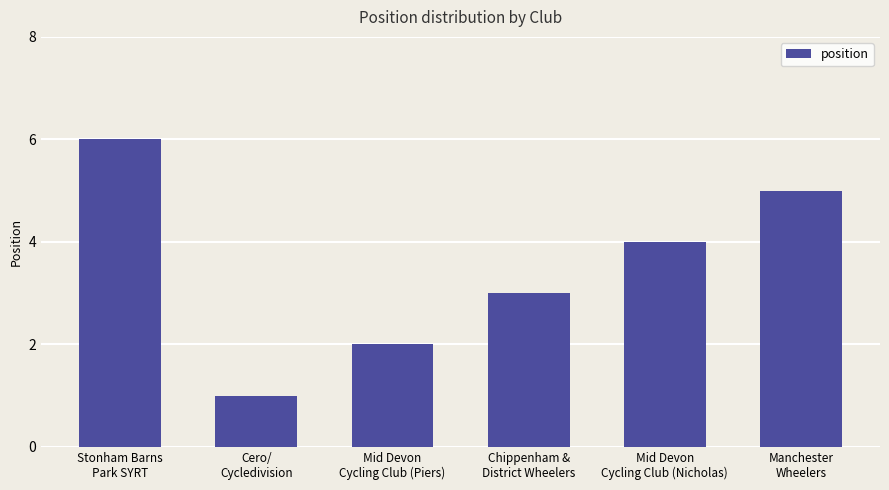

What is the value of the 1st bar from the left?

6